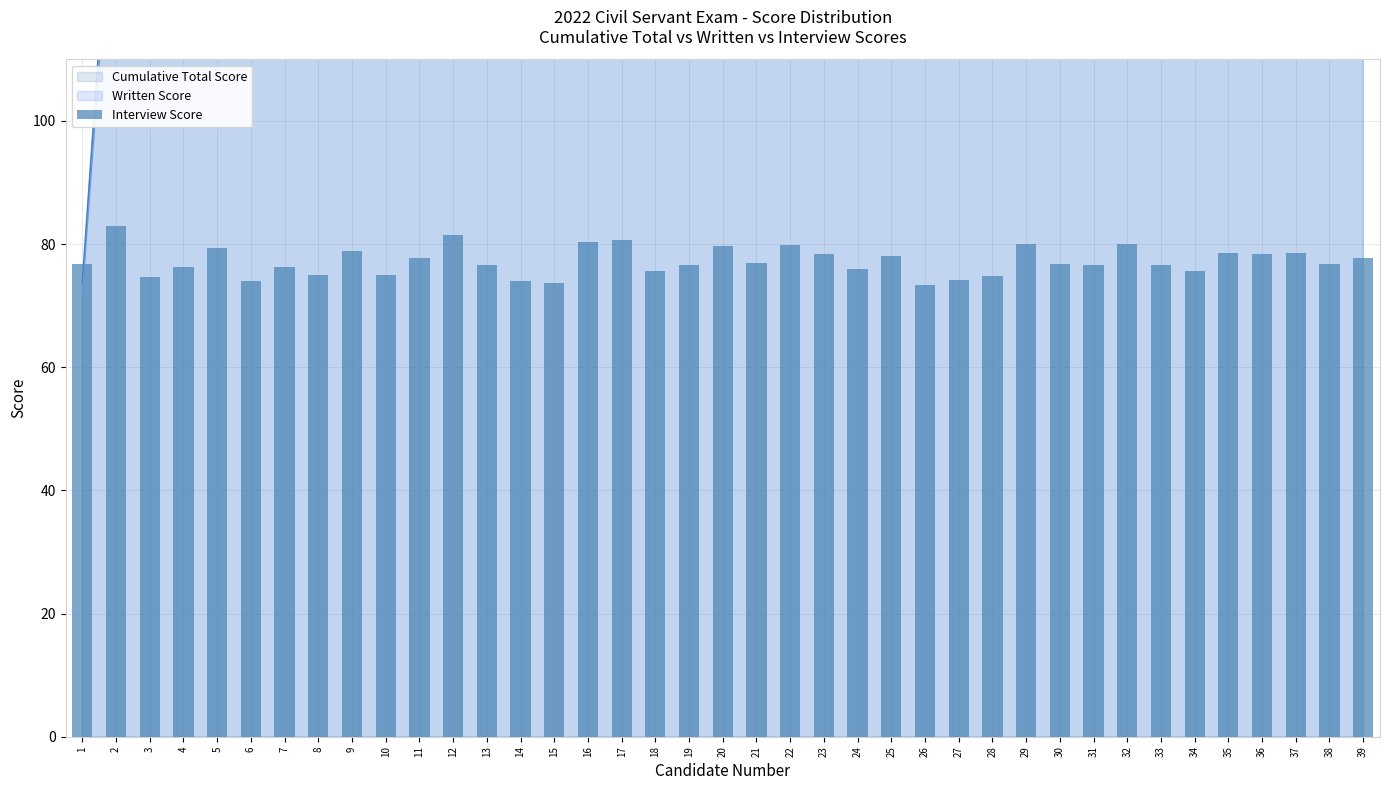

How many data points does each series have?

39